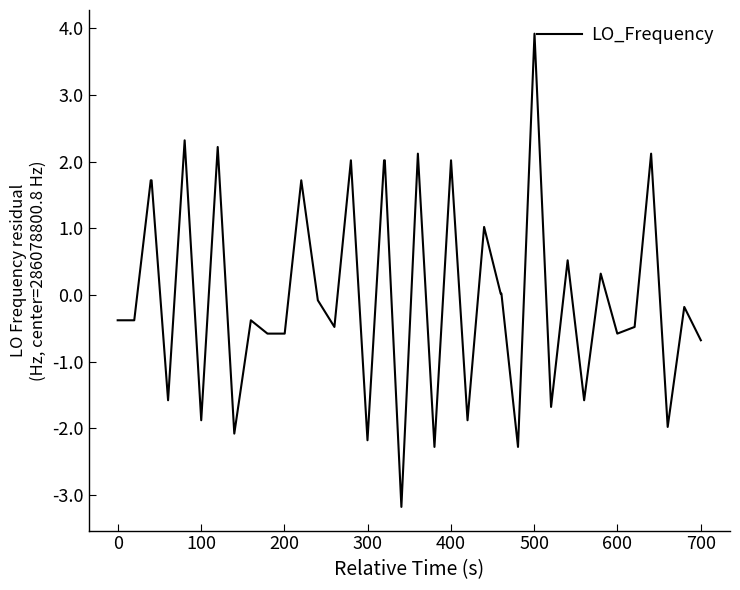

What is the minimum value shown in the chart?

-3.2